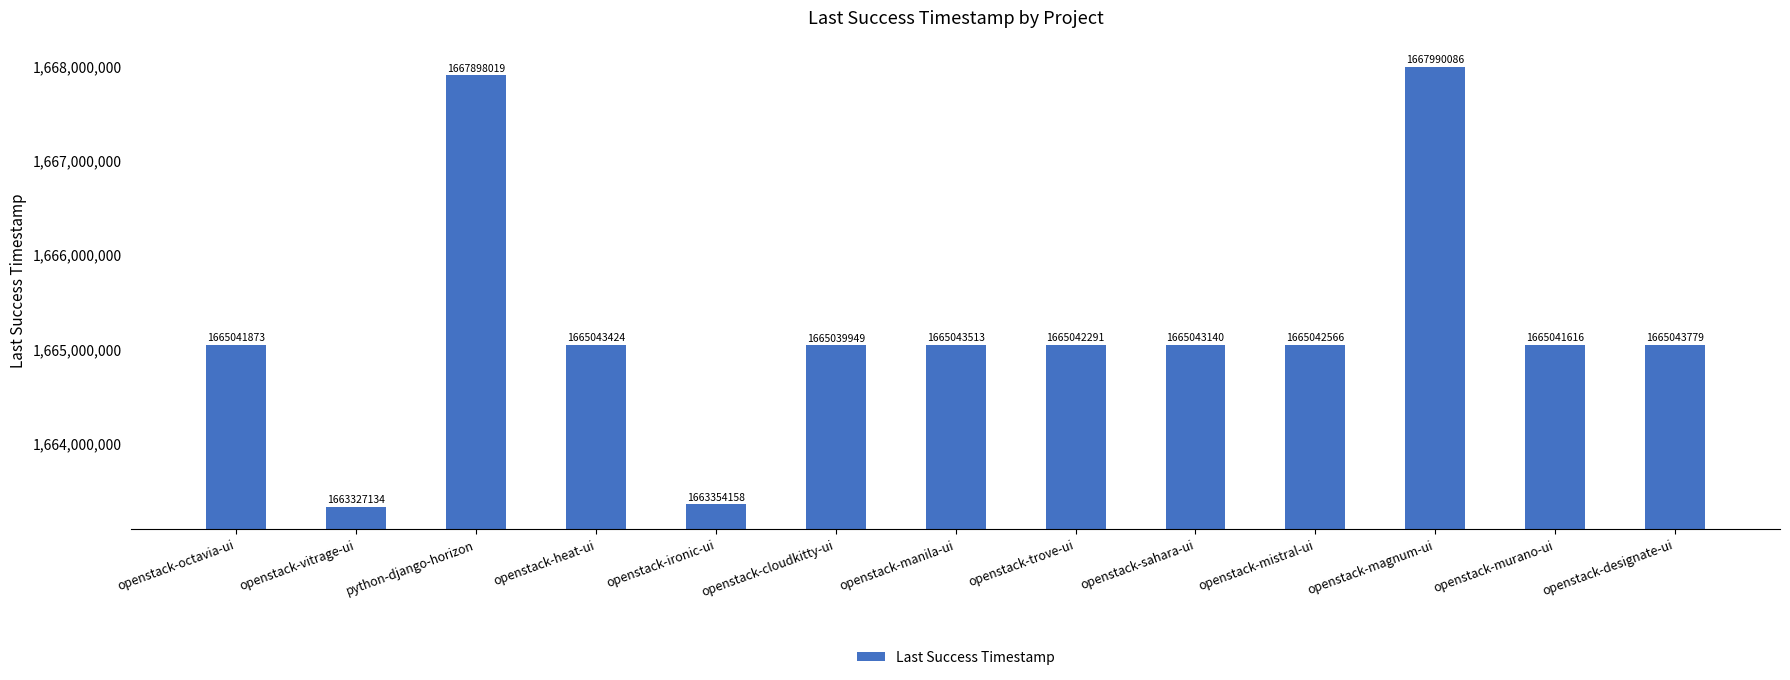

The chart shows a value of 1663354158 at openstack-ironic-ui. True or false?

True